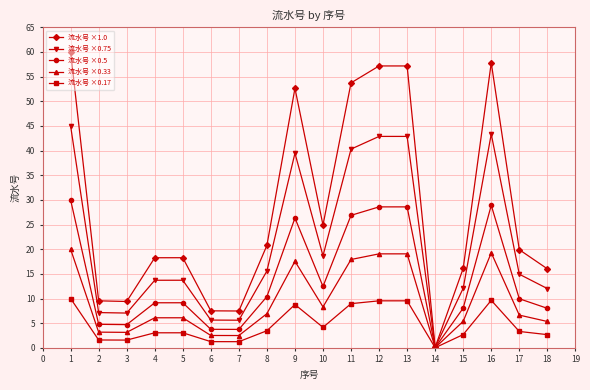

List the series in order of their peak value, highest first.

流水号 ×1.0, 流水号 ×0.75, 流水号 ×0.5, 流水号 ×0.33, 流水号 ×0.17